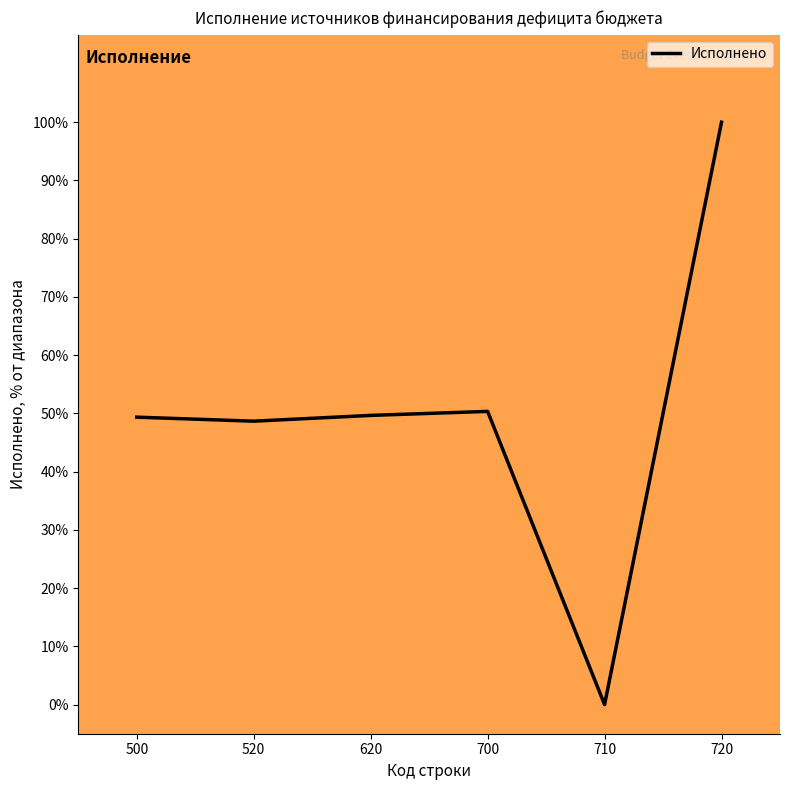

Which label corresponds to the smallest value in the chart?

710